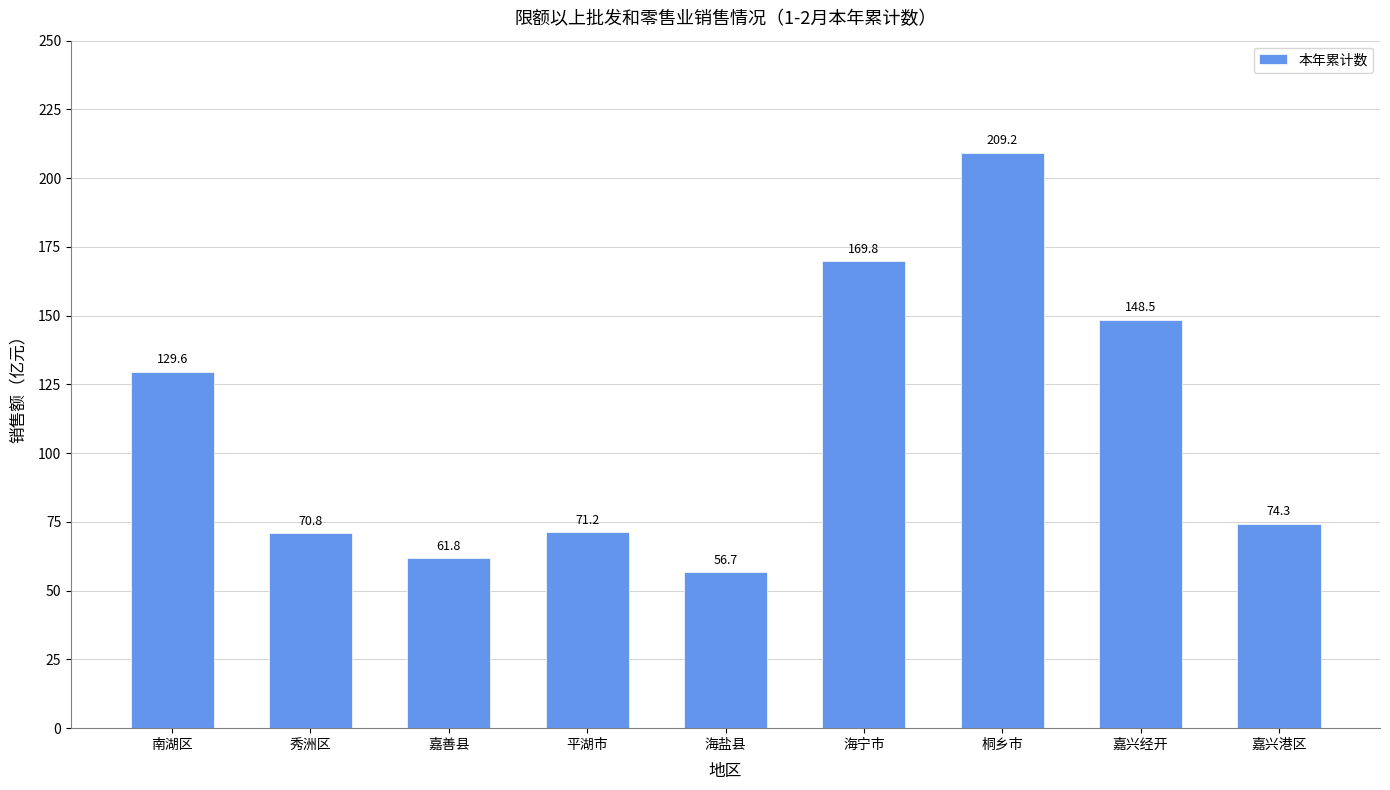

How many values exceed 74?

5